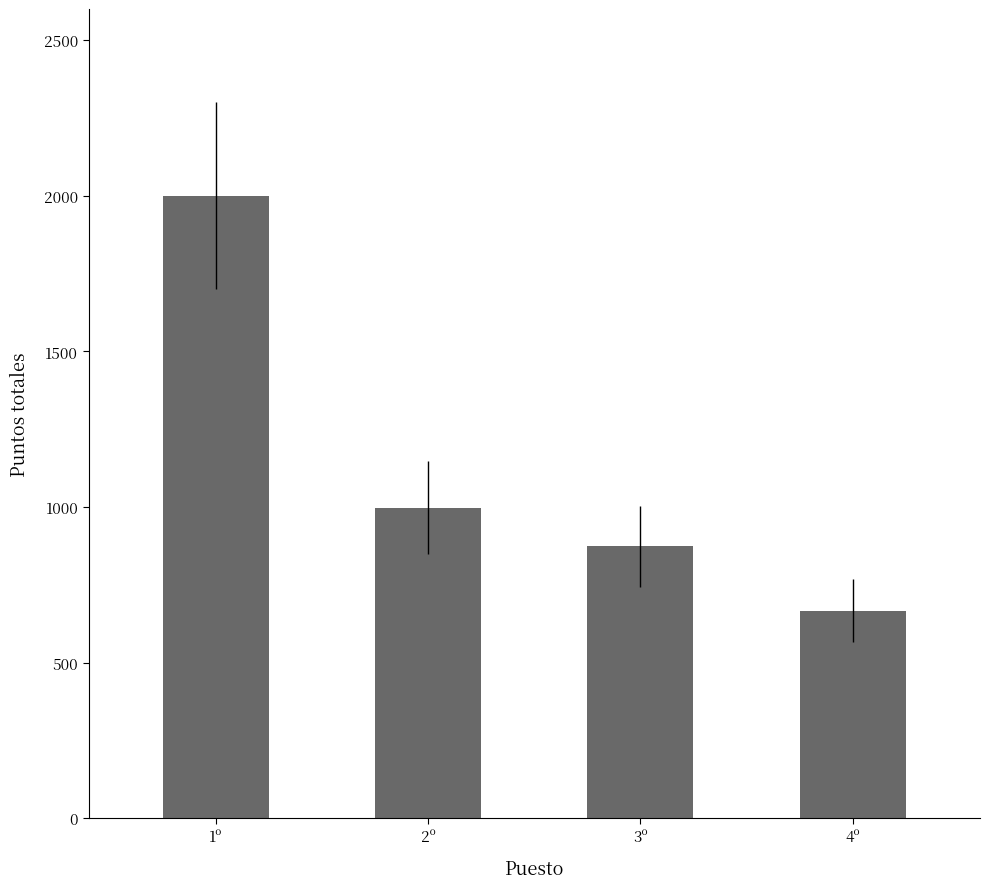

What is the ratio of the value at 1º to the value at 4º?

3.0